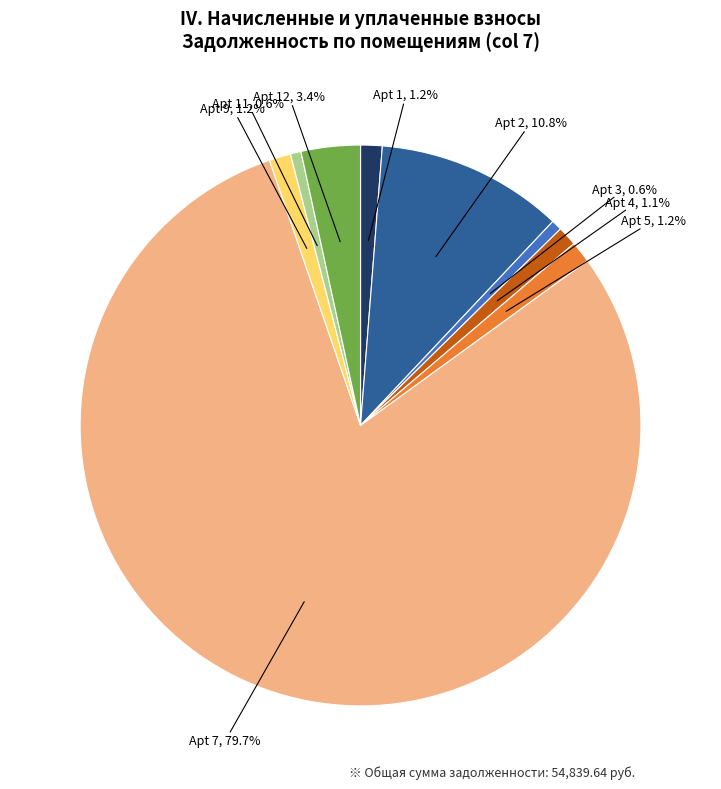

Is there any slice that represents more than half of the pie?

Yes